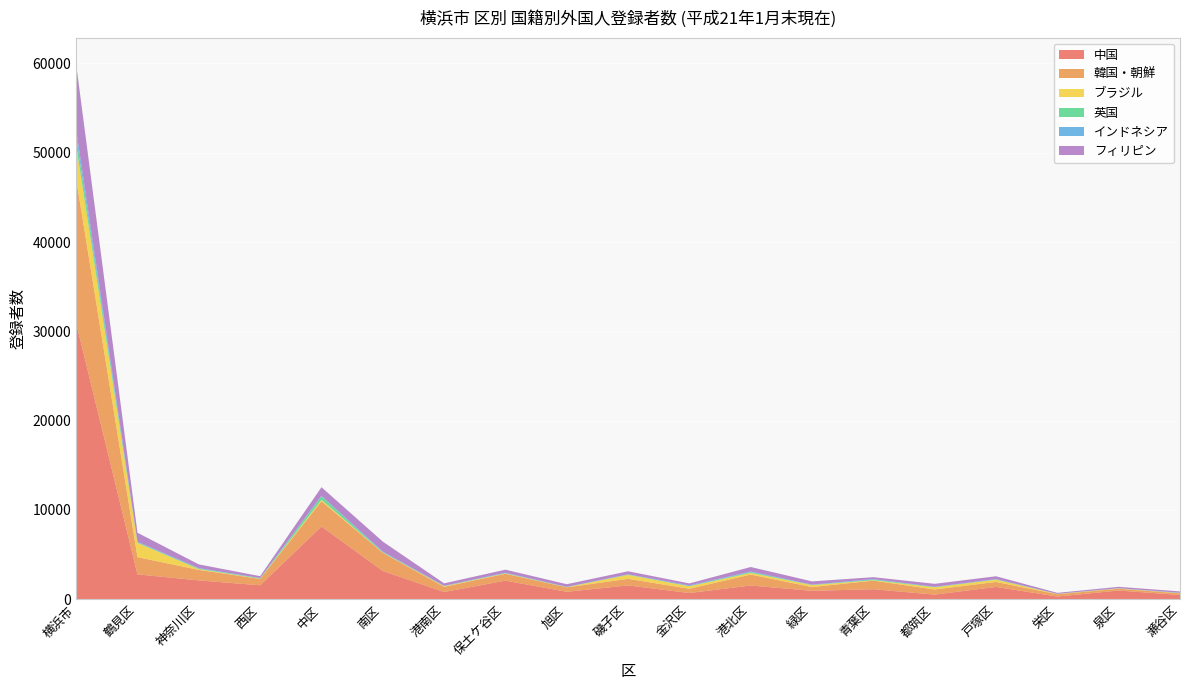

Reading left to right, what are all the values shown in this chart?

中国: 横浜市=30927	鶴見区=2784	神奈川区=2104	西区=1561	中区=8145	南区=3161	港南区=809	保土ケ谷区=2077	旭区=831	磯子区=1543	金沢区=695	港北区=1534	緑区=936	青葉区=1117	都筑区=514	戸塚区=1376	栄区=297	泉区=971	瀬谷区=472
韓国・朝鮮: 横浜市=16113	鶴見区=1924	神奈川区=1178	西区=714	中区=2821	南区=2036	港南区=575	保土ケ谷区=774	旭区=495	磯子区=737	金沢区=474	港北区=1227	緑区=424	青葉区=962	都筑区=574	戸塚区=557	栄区=258	泉区=197	瀬谷区=186
ブラジル: 横浜市=3794	鶴見区=1607	神奈川区=85	西区=23	中区=164	南区=25	港南区=66	保土ケ谷区=40	旭区=19	磯子区=444	金沢区=281	港北区=183	緑区=219	青葉区=43	都筑区=247	戸塚区=253	栄区=29	泉区=42	瀬谷区=24
英国: 横浜市=974	鶴見区=41	神奈川区=53	西区=52	中区=402	南区=48	港南区=23	保土ケ谷区=25	旭区=21	磯子区=28	金沢区=20	港北区=91	緑区=16	青葉区=74	都筑区=30	戸塚区=19	栄区=13	泉区=8	瀬谷区=10
インドネシア: 横浜市=764	鶴見区=87	神奈川区=65	西区=19	中区=47	南区=66	港南区=27	保土ケ谷区=50	旭区=17	磯子区=34	金沢区=77	港北区=62	緑区=40	青葉区=55	都筑区=24	戸塚区=48	栄区=5	泉区=12	瀬谷区=29
フィリピン: 横浜市=7329	鶴見区=1000	神奈川区=412	西区=210	中区=963	南区=1116	港南区=274	保土ケ谷区=342	旭区=297	磯子区=342	金沢区=221	港北区=509	緑区=360	青葉区=215	都筑区=333	戸塚区=317	栄区=110	泉区=157	瀬谷区=151